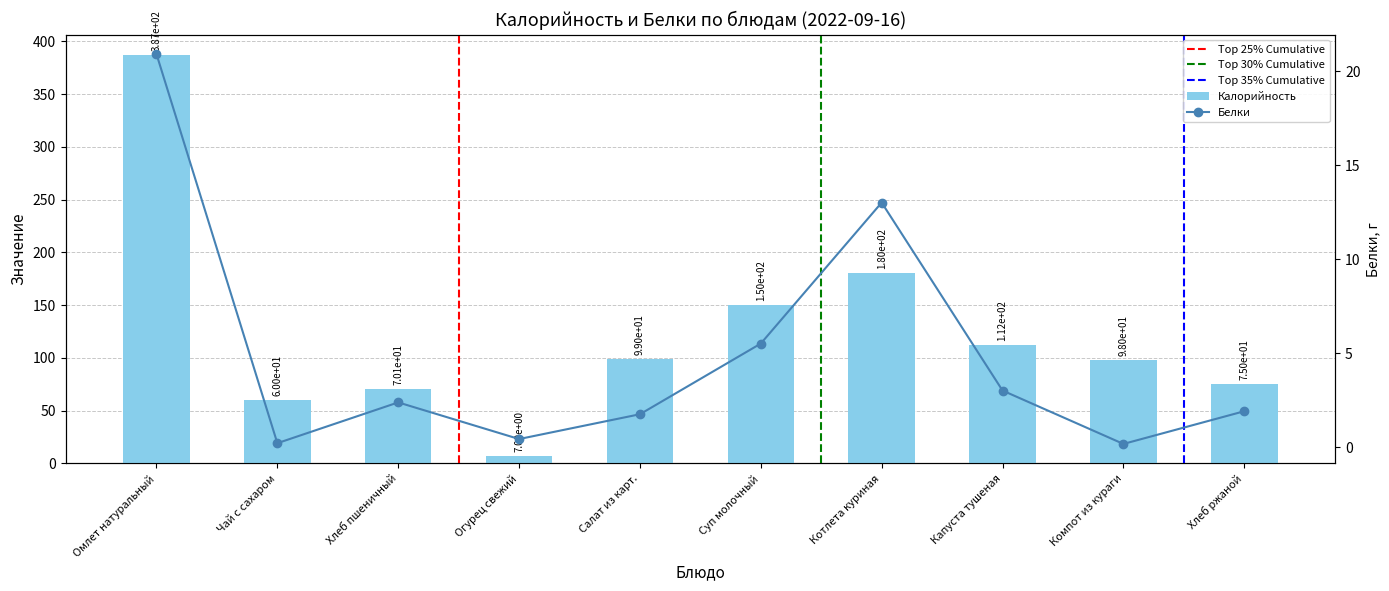

What is the total value across all series at Компот из кураги?

98.2